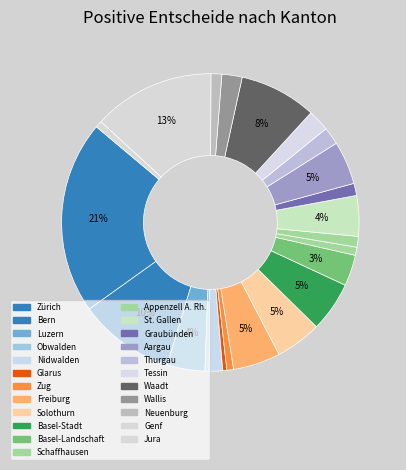

Is it true that Genf is 26% of the pie?

False